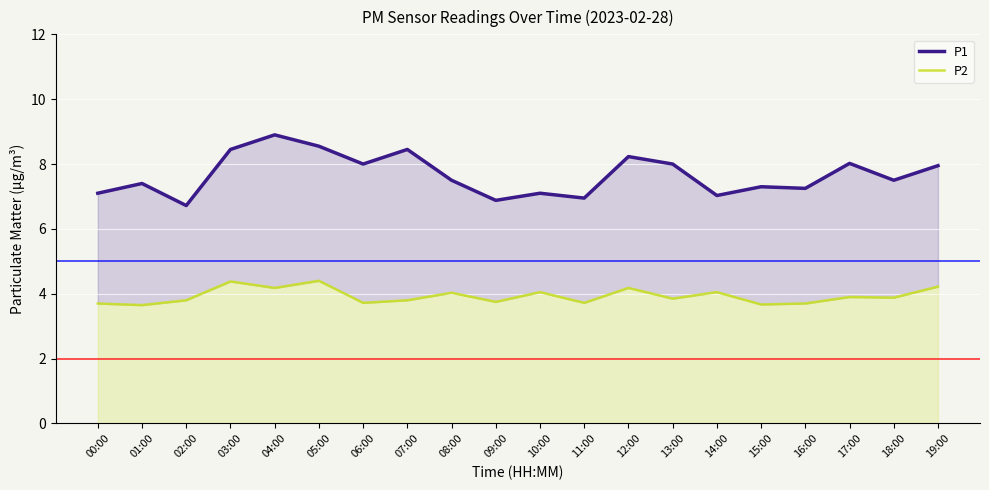

Reading right to left, transcribe all the data shown in this chart.

P1: 19:00=8.0	18:00=7.5	17:00=8.0	16:00=7.2	15:00=7.3	14:00=7.0	13:00=8.0	12:00=8.2	11:00=7.0	10:00=7.1	09:00=6.9	08:00=7.5	07:00=8.4	06:00=8.0	05:00=8.6	04:00=8.9	03:00=8.4	02:00=6.7	01:00=7.4	00:00=7.1
P2: 19:00=4.2	18:00=3.9	17:00=3.9	16:00=3.7	15:00=3.7	14:00=4.0	13:00=3.9	12:00=4.2	11:00=3.7	10:00=4.0	09:00=3.8	08:00=4.0	07:00=3.8	06:00=3.7	05:00=4.4	04:00=4.2	03:00=4.4	02:00=3.8	01:00=3.6	00:00=3.7